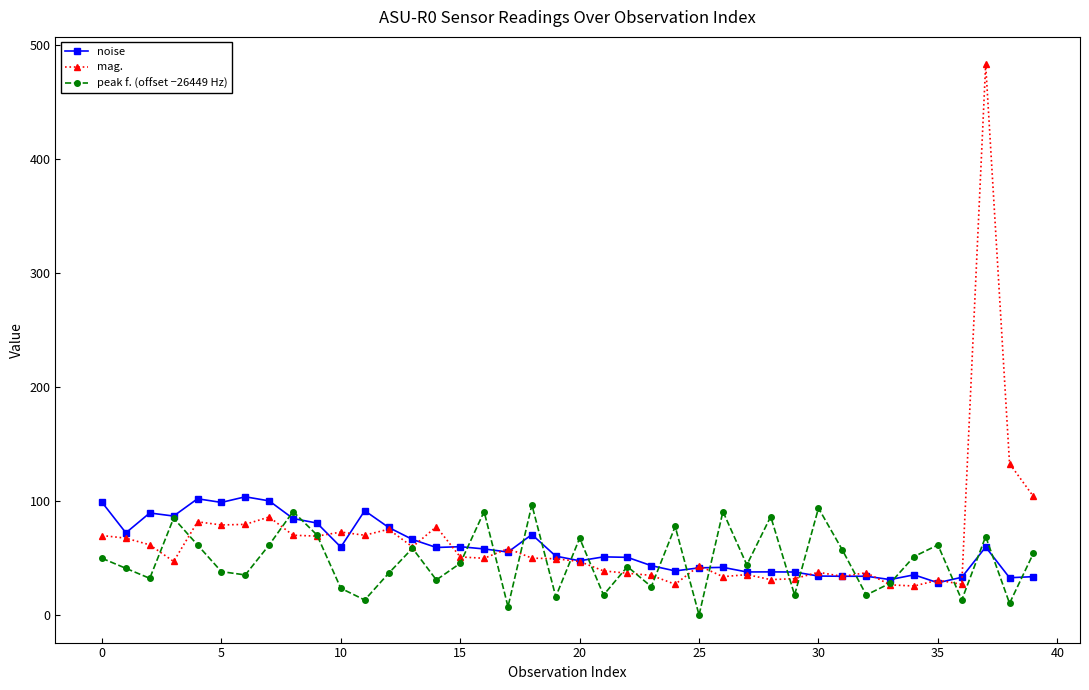

How many data points in mag. are less than 50?

20